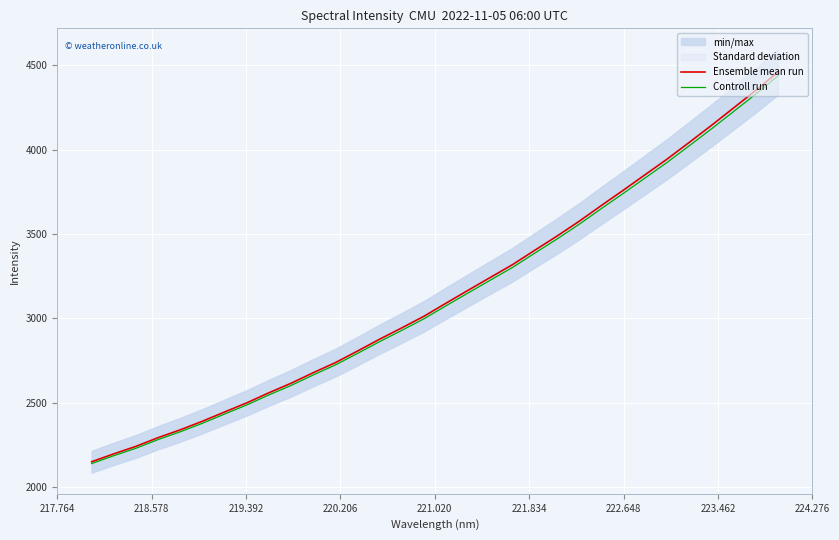

True or false: Ensemble mean run and Controll run intersect in this chart.

False